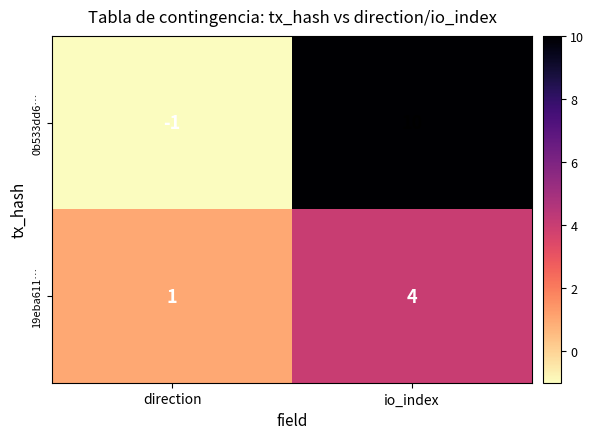

What is the sum of the 0b533dd6… values at io_index and direction?

9